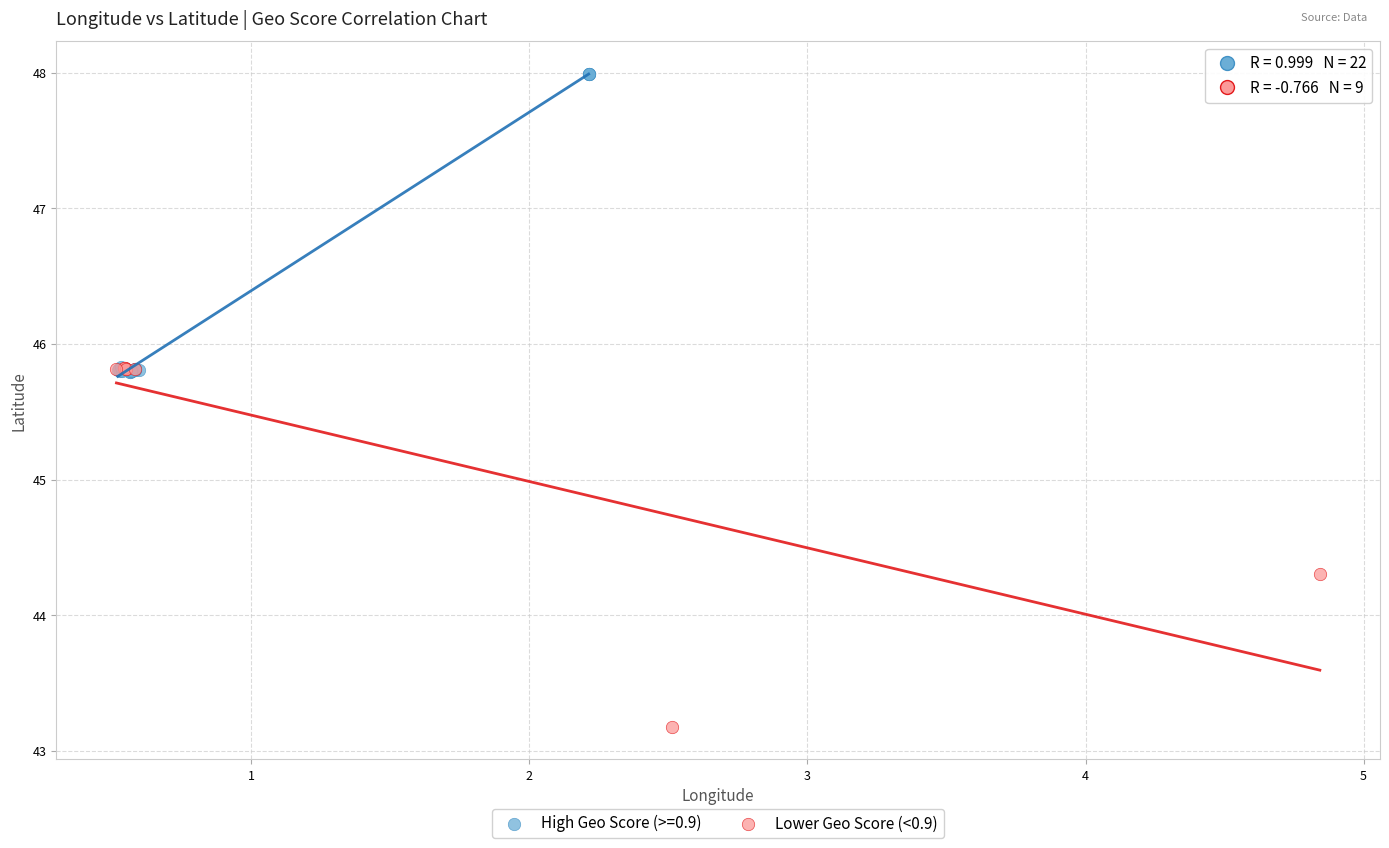

Which series has the widest spread of Y values?

Lower Geo Score (<0.9)